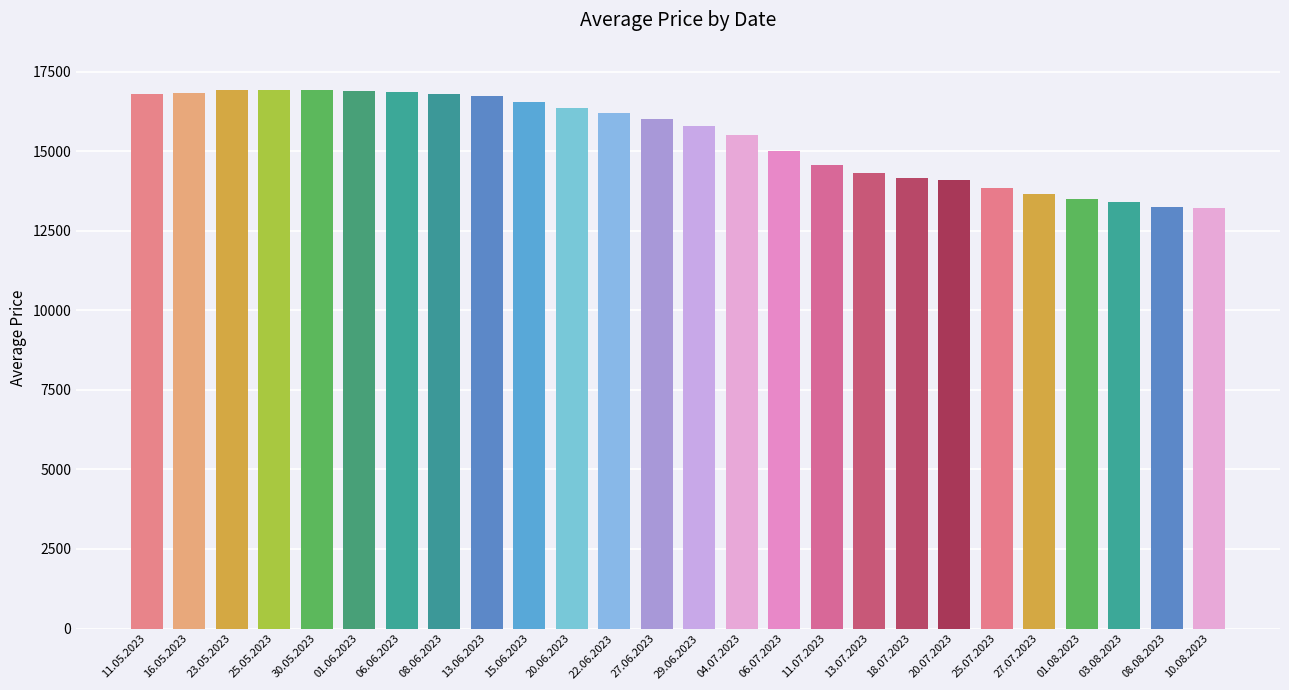

What is the smallest value displayed?

13218